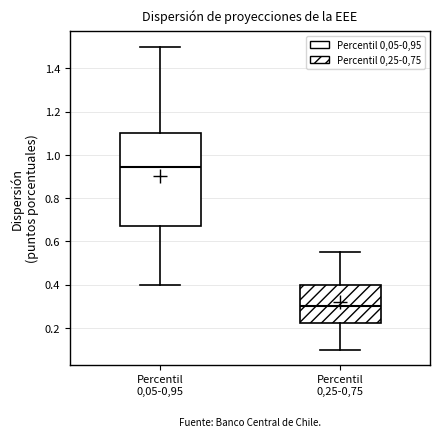

Comparing the boxes themselves (not the whiskers), which one is the tallest?

Percentil 0,05-0,95